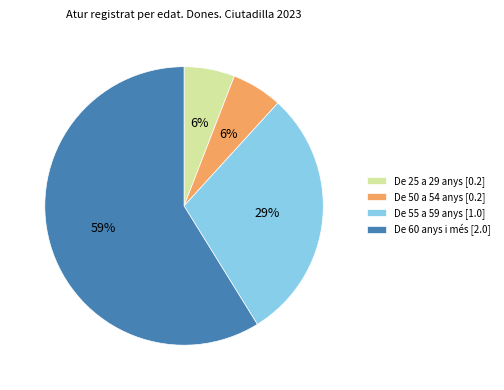

Between De 25 a 29 anys [0.2] and De 55 a 59 anys [1.0], which is larger?

De 55 a 59 anys [1.0]